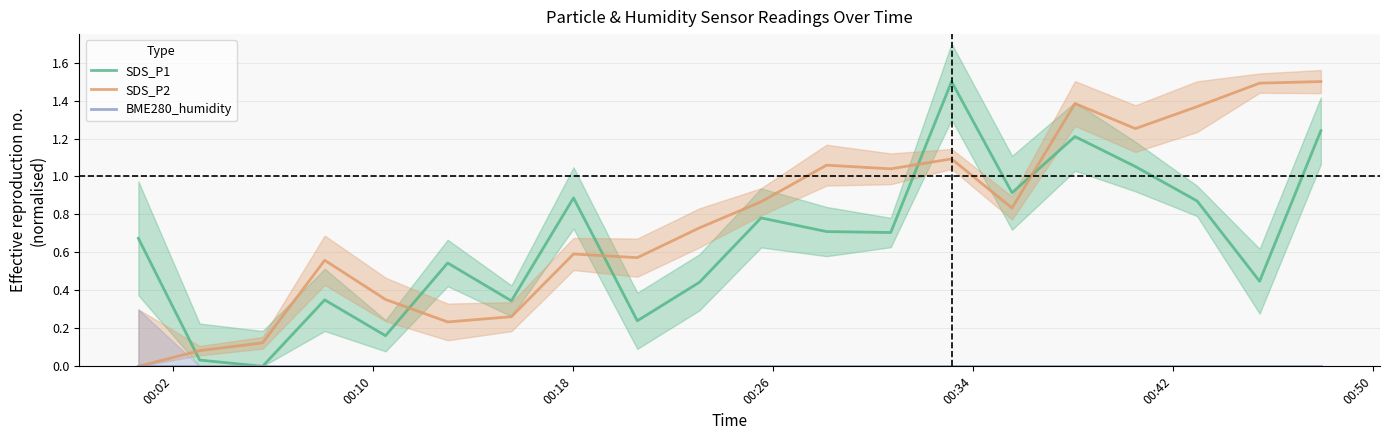

Is this an area chart (filled region under the line)?

No